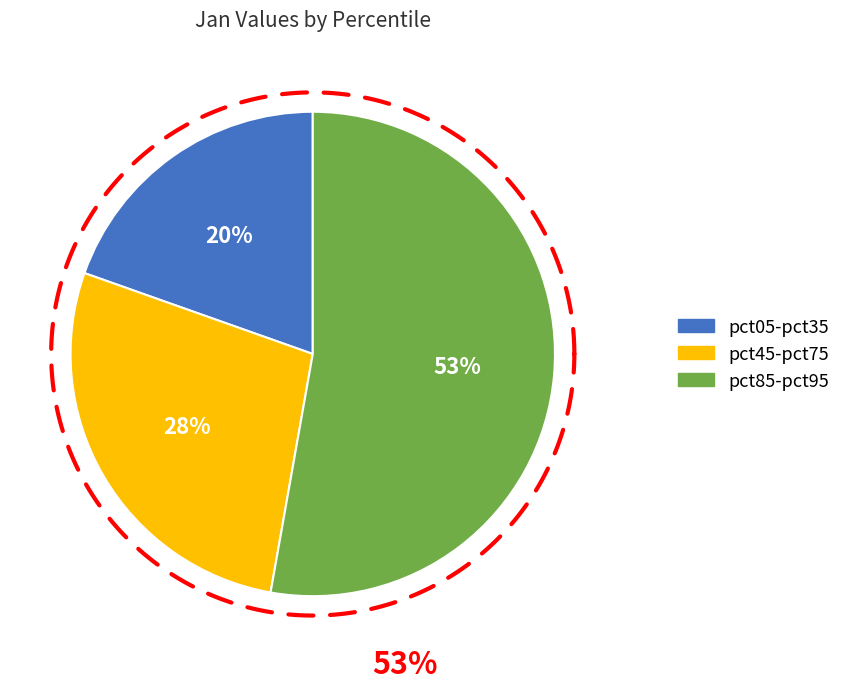

Which slice is the largest?

pct95